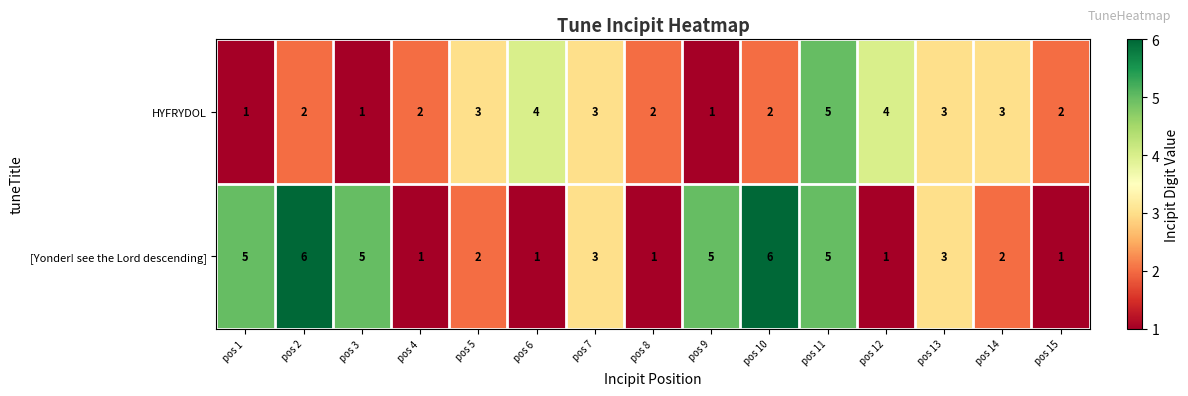

What is the maximum value for [Yonder! see the Lord descending]?

6